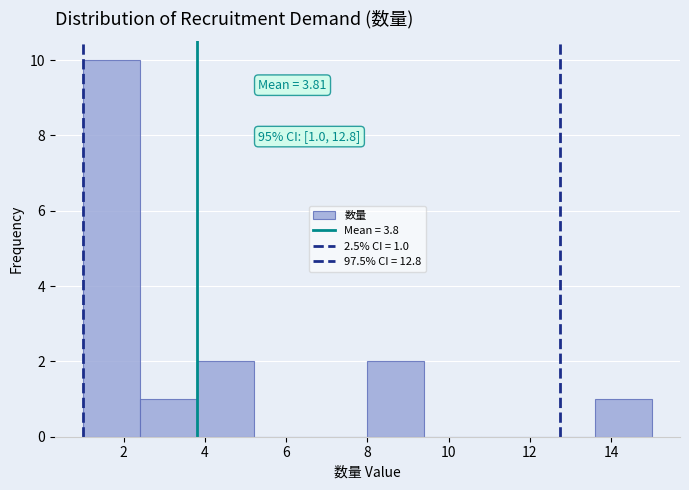

Which range on the x-axis has the tallest bar?

1.0 to 2.4